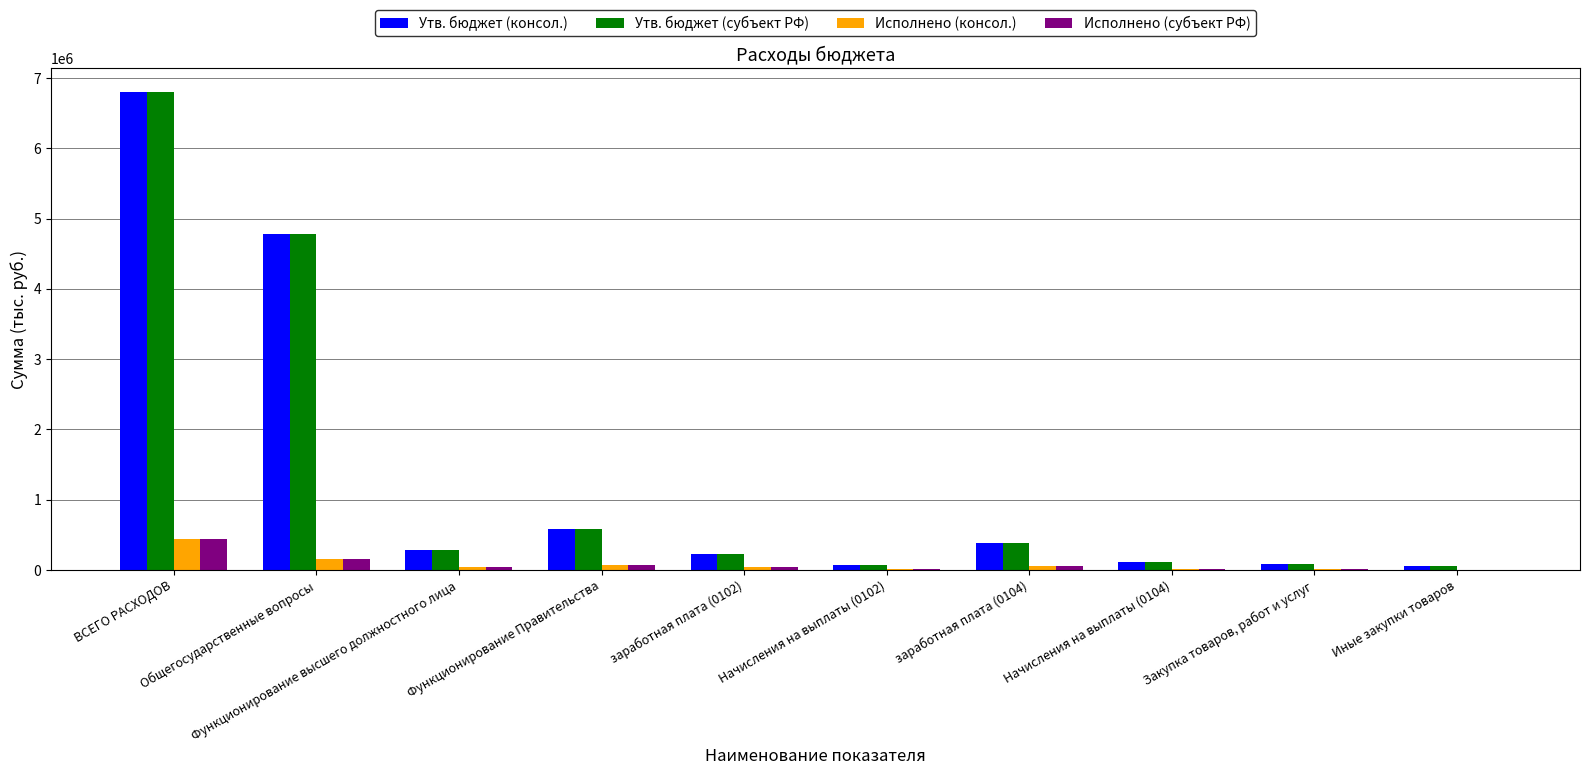

What is the sum of all Исполнено (субъект РФ) values?

839485.4